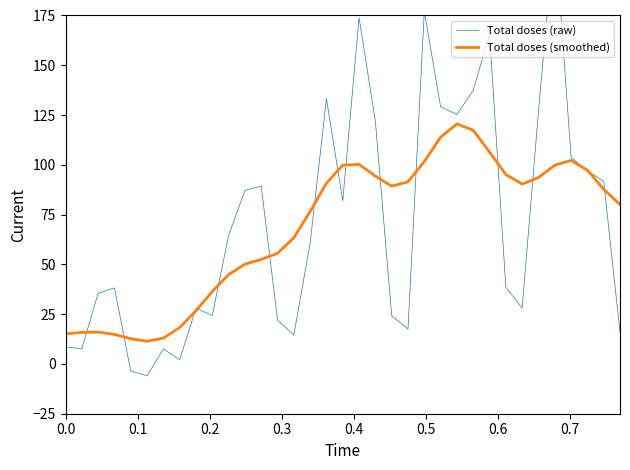

The Total doses (raw) series shows 60.8 at 27. True or false?

False